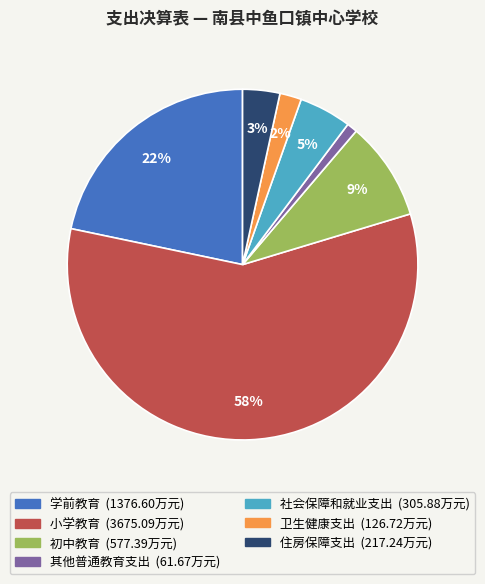

To the nearest percent, what is the average slice percentage?

14%